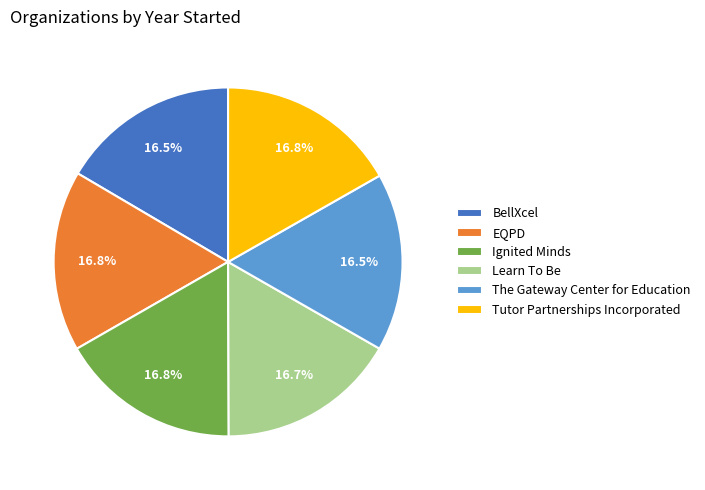

To the nearest percent, what portion does Ignited Minds represent?

17%